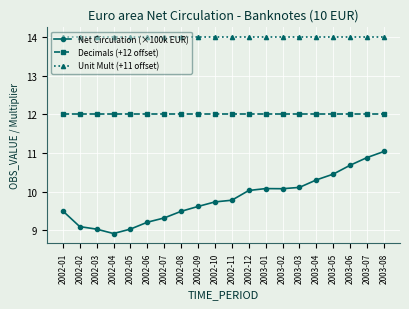

What is the value of the Decimals (+12 offset) point at the 4th from the left?

12.0